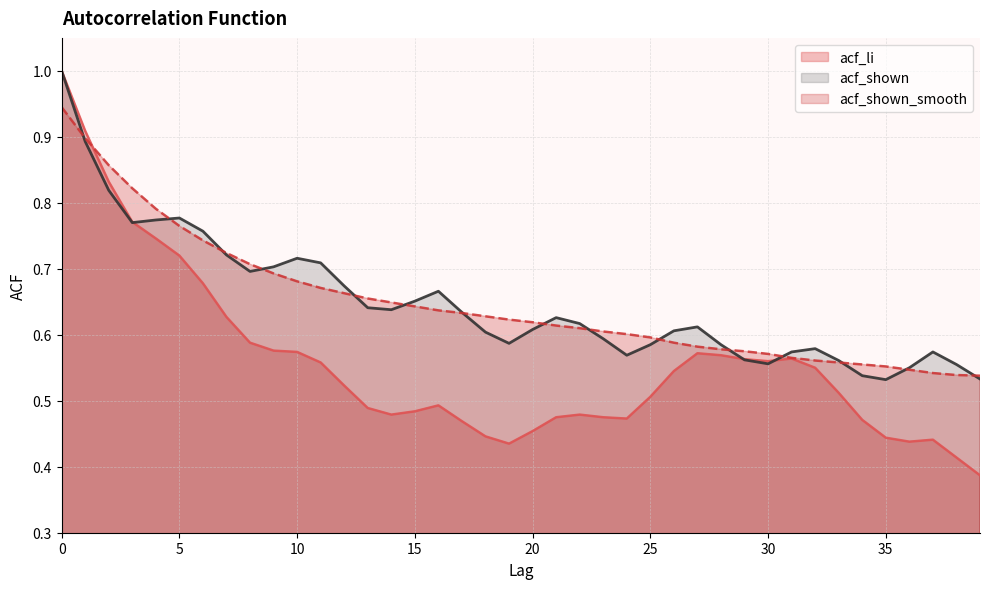

Does the chart display data point markers on the line(s)?

No